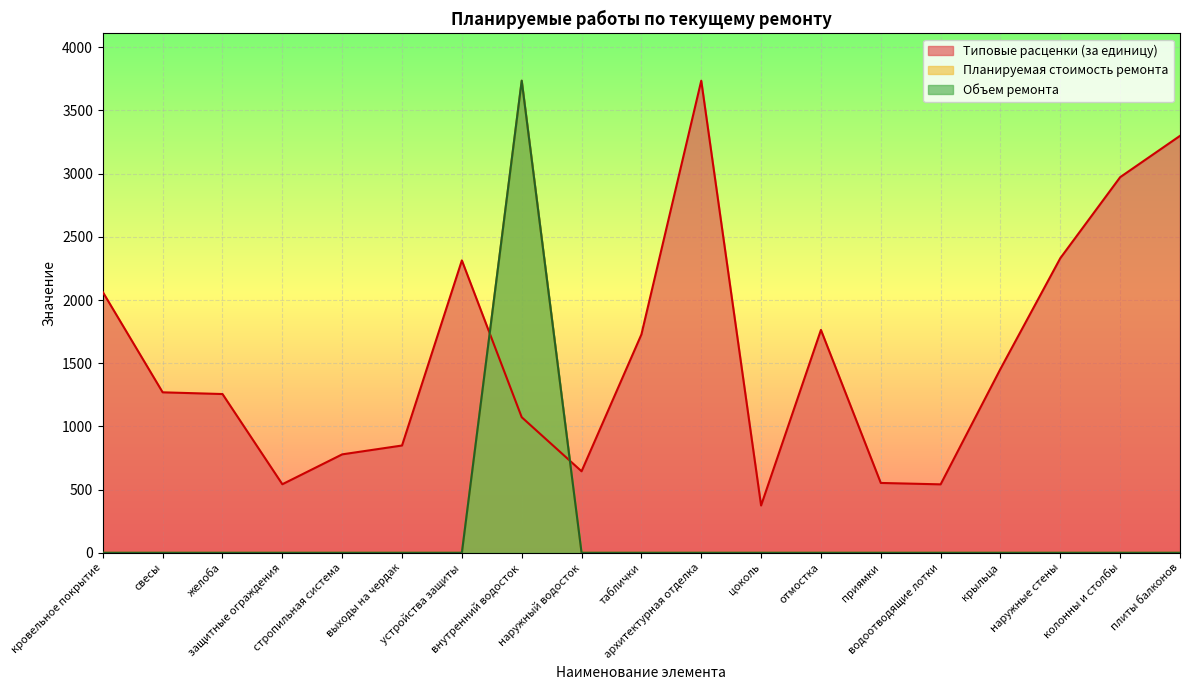

Between архитектурная отделка and плиты балконов, which series saw the biggest shift?

Типовые расценки (за единицу)